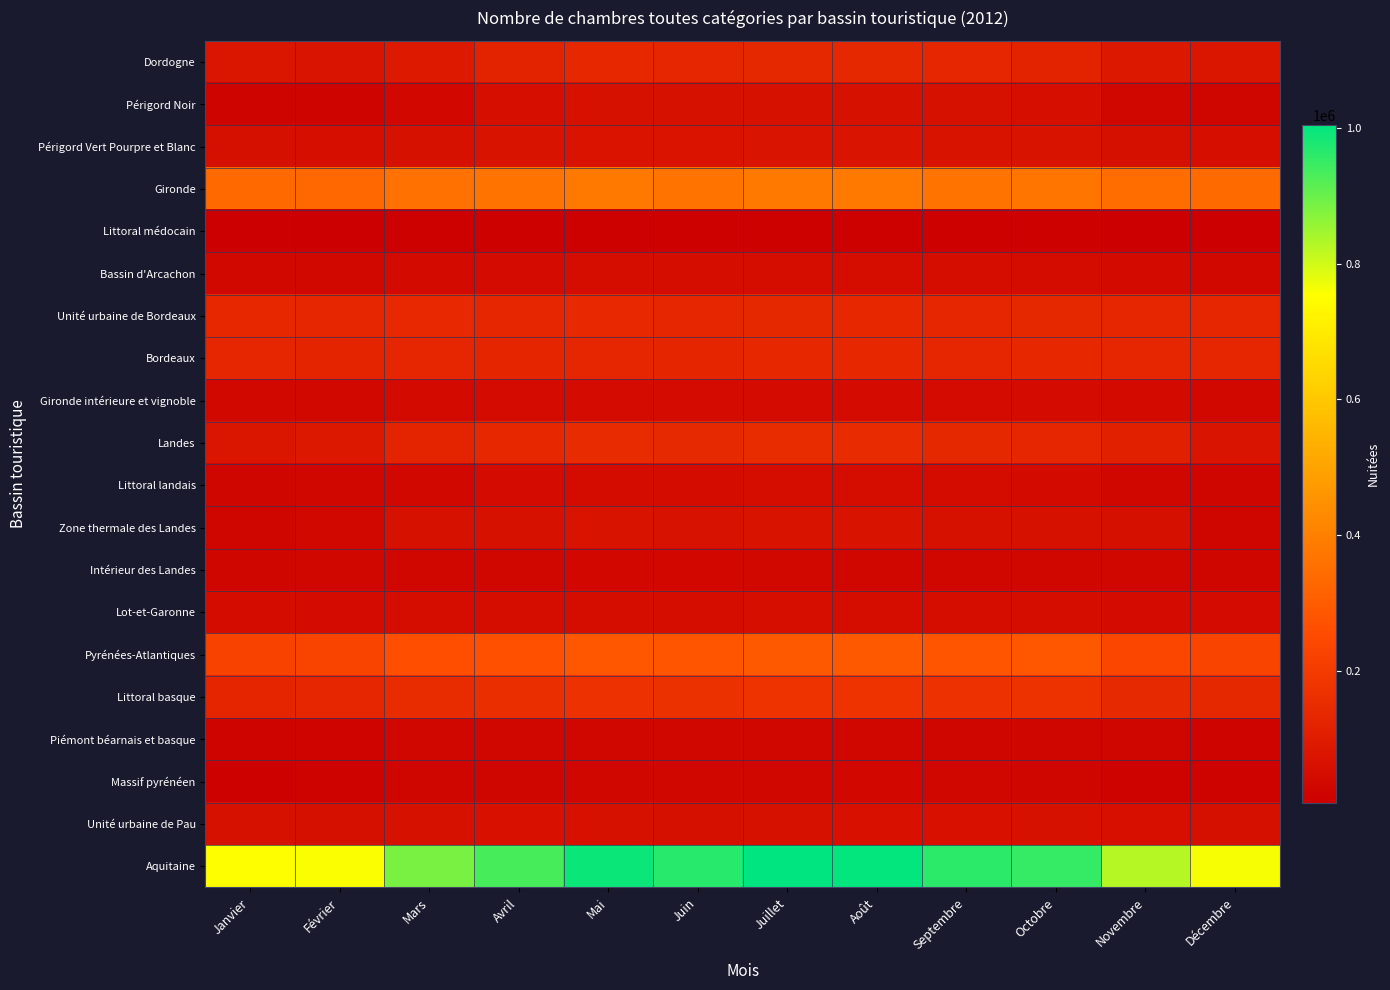

Reading left to right, what are all the values shown in this chart?

Dordogne: Janvier=75020	Février=73446	Mars=92176	Avril=121797	Mai=133394	Juin=130617	Juillet=135787	Août=136065	Septembre=129913	Octobre=118798	Novembre=87613	Décembre=78212
Périgord Noir: Janvier=17899	Février=19532	Mars=29861	Avril=54429	Mai=63014	Juin=62009	Juillet=64424	Août=64567	Septembre=62015	Octobre=51859	Novembre=29221	Décembre=24908
Périgord Vert Pourpre et Blanc: Janvier=57121	Février=53914	Mars=62315	Avril=67368	Mai=70380	Juin=68608	Juillet=71363	Août=71498	Septembre=67898	Octobre=66939	Novembre=58392	Décembre=53304
Gironde: Janvier=336017	Février=328635	Mars=359859	Avril=362715	Mai=379444	Juin=366270	Juillet=379024	Août=378472	Septembre=364991	Octobre=369583	Novembre=345985	Décembre=337686
Littoral médocain: Janvier=5128	Février=6680	Mars=10390	Avril=14246	Mai=15075	Juin=14946	Juillet=15638	Août=15638	Septembre=14104	Octobre=12081	Novembre=7195	Décembre=4090
Bassin d'Arcachon: Janvier=32850	Février=35273	Mars=40874	Avril=45025	Mai=49648	Juin=48450	Juillet=50313	Août=50297	Septembre=47767	Octobre=45480	Novembre=37928	Décembre=35294
Unité urbaine de Bordeaux: Janvier=134967	Février=129543	Mars=138384	Avril=132645	Mai=137834	Juin=130965	Juillet=135341	Août=133135	Septembre=131020	Octobre=135949	Novembre=131150	Décembre=133029
Bordeaux: Janvier=131318	Février=124120	Mars=130195	Avril=128244	Mai=132621	Juin=128845	Juillet=133202	Août=134973	Septembre=130510	Octobre=134043	Novembre=129990	Décembre=130530
Gironde intérieure et vignoble: Janvier=31754	Février=33019	Mars=40016	Avril=42555	Mai=44266	Juin=43064	Juillet=44530	Août=44429	Septembre=41590	Octobre=42030	Novembre=39722	Décembre=34743
Landes: Janvier=74515	Février=84805	Mars=125254	Avril=134725	Mai=145134	Juin=141112	Juillet=147545	Août=145379	Septembre=136275	Octobre=132478	Novembre=112117	Décembre=73378
Littoral landais: Janvier=24406	Février=26846	Mars=32099	Avril=41957	Mai=46789	Juin=45413	Juillet=48048	Août=47830	Septembre=45254	Octobre=41078	Novembre=28853	Décembre=24668
Zone thermale des Landes: Janvier=24988	Février=31523	Mars=63990	Avril=63860	Mai=67680	Juin=65873	Juillet=67911	Août=68056	Septembre=62797	Octobre=64193	Novembre=57214	Décembre=25013
Intérieur des Landes: Janvier=25121	Février=26436	Mars=29165	Avril=28908	Mai=30665	Juin=29826	Juillet=31586	Août=29493	Septembre=28224	Octobre=27207	Novembre=26050	Décembre=23697
Lot-et-Garonne: Janvier=46825	Février=43852	Mars=48145	Avril=48351	Mai=50221	Juin=48710	Juillet=51107	Août=50505	Septembre=48039	Octobre=47136	Novembre=44081	Décembre=41621
Pyrénées-Atlantiques: Janvier=222384	Février=227734	Mars=259367	Avril=265738	Mai=283183	Juin=277333	Juillet=291591	Août=290631	Septembre=281397	Octobre=283383	Novembre=236593	Décembre=230601
Littoral basque: Janvier=126596	Février=132761	Mars=148849	Avril=156894	Mai=167880	Juin=165384	Juillet=173817	Août=173910	Septembre=167942	Octobre=170294	Novembre=140726	Décembre=135960
Piémont béarnais et basque: Janvier=19558	Février=20690	Mars=25905	Avril=25937	Mai=27112	Juin=25601	Juillet=26837	Août=26208	Septembre=25318	Octobre=25522	Novembre=22981	Décembre=19090
Massif pyrénéen: Janvier=14832	Février=16474	Mars=22864	Avril=23085	Mai=26305	Juin=27520	Juillet=29398	Août=29559	Septembre=27906	Octobre=25530	Novembre=16766	Décembre=17164
Unité urbaine de Pau: Janvier=61018	Février=57445	Mars=61345	Avril=59450	Mai=61494	Juin=58450	Juillet=61135	Août=60580	Septembre=59811	Octobre=61639	Novembre=56120	Décembre=58043
Aquitaine: Janvier=754761	Février=758472	Mars=884801	Avril=933326	Mai=991376	Juin=964042	Juillet=1005054	Août=1001052	Septembre=960615	Octobre=951378	Novembre=826389	Décembre=761498